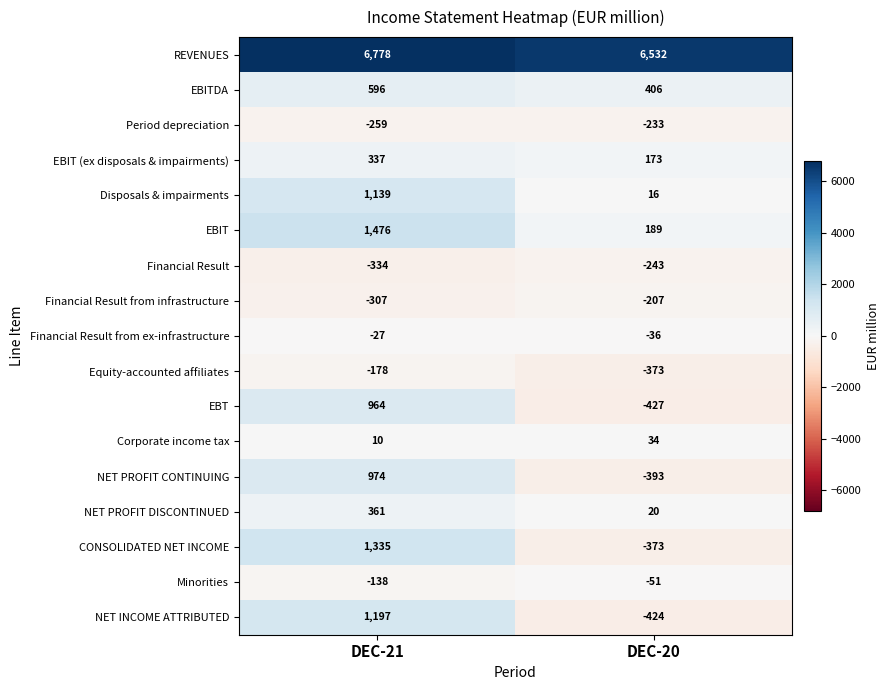

The CONSOLIDATED NET INCOME series shows -373 at DEC-20. True or false?

True